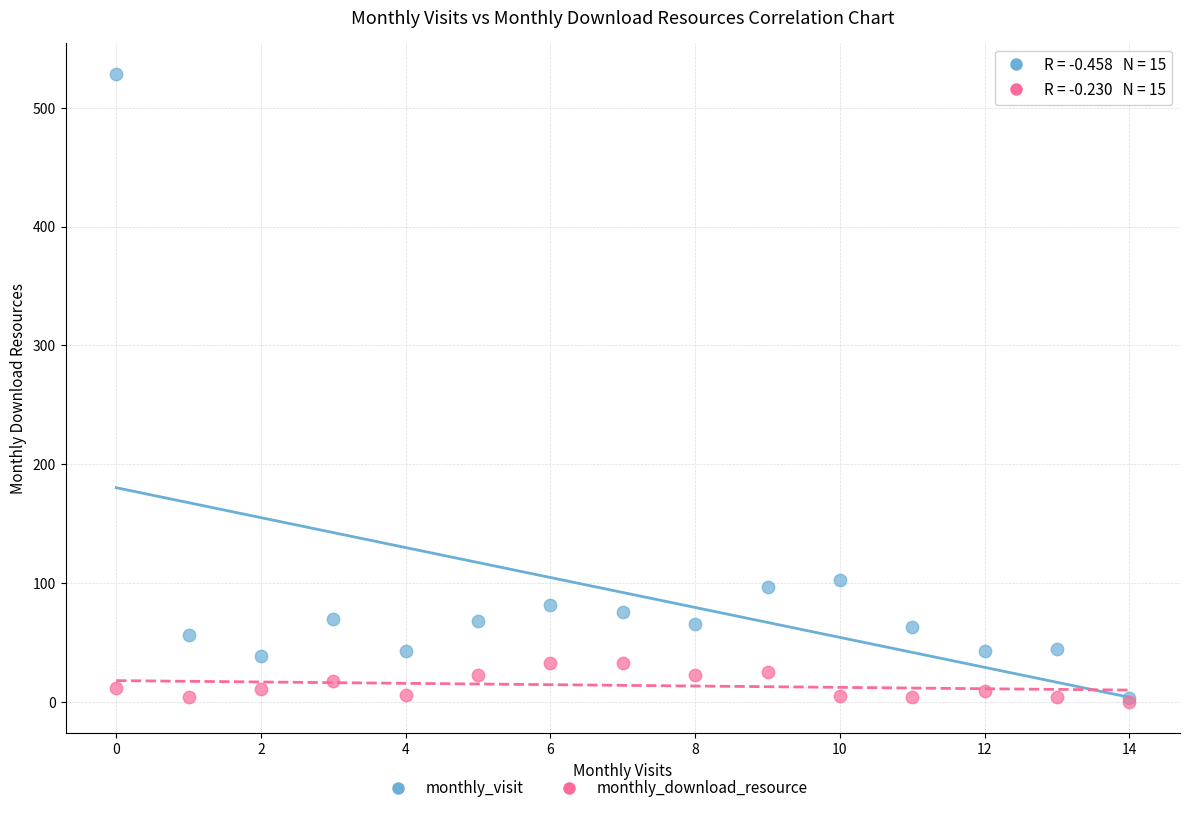

Across all series, what Y value is closest to 264?

103